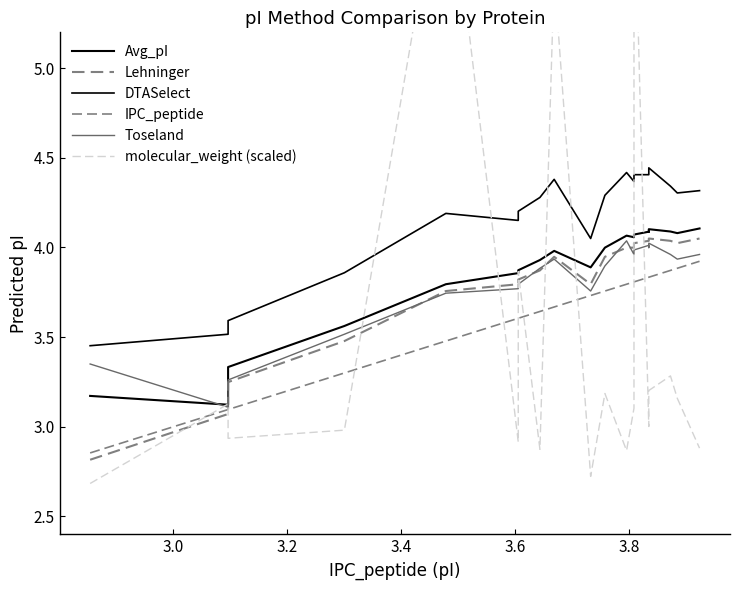

What is the minimum value shown in the chart?

2.7